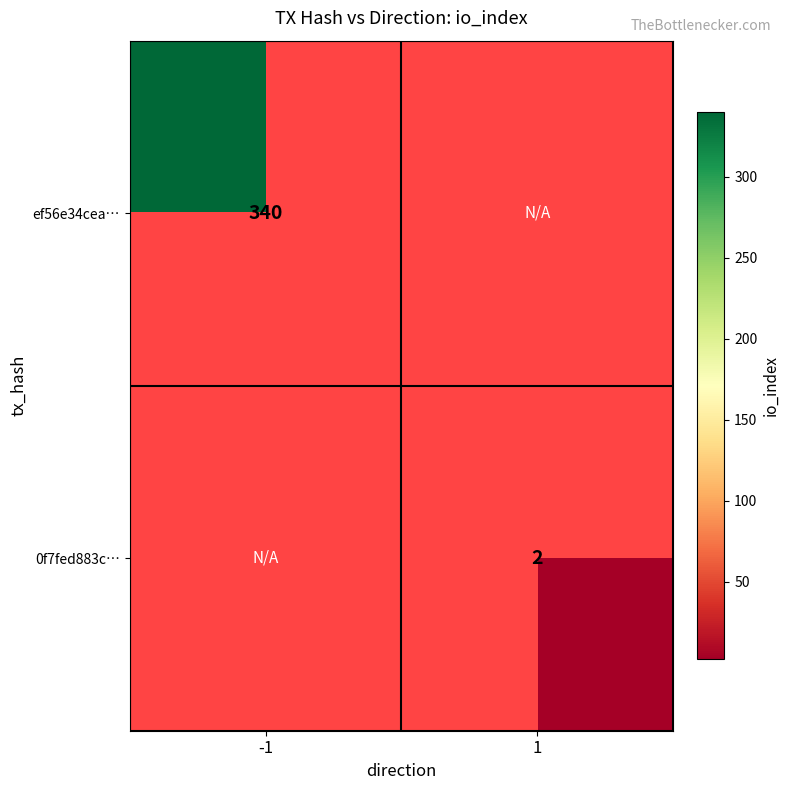

True or false: ef56e34cea… has a value of 233.7 at -1.

False